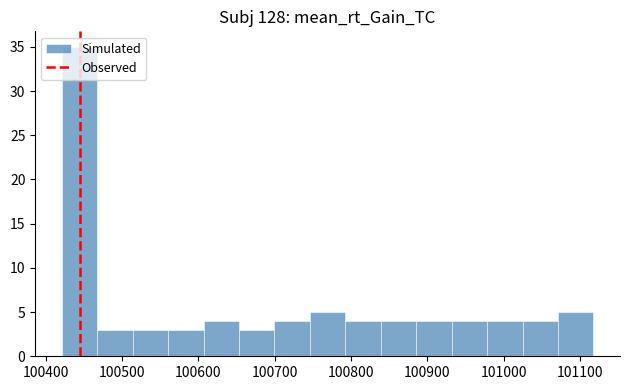

Reading left to right, list every bar in this chart as the range it spans on the x-axis followed by its height. Neither the bar edges nor the heights are printed on the chart, so give them approximately, as read against the axes.

100420 to 100470: 35
100470 to 100510: 3
100510 to 100560: 3
100560 to 100610: 3
100610 to 100650: 4
100650 to 100700: 3
100700 to 100750: 4
100750 to 100790: 5
100790 to 100840: 4
100840 to 100890: 4
100890 to 100930: 4
100930 to 100980: 4
100980 to 101020: 4
101020 to 101070: 4
101070 to 101120: 5